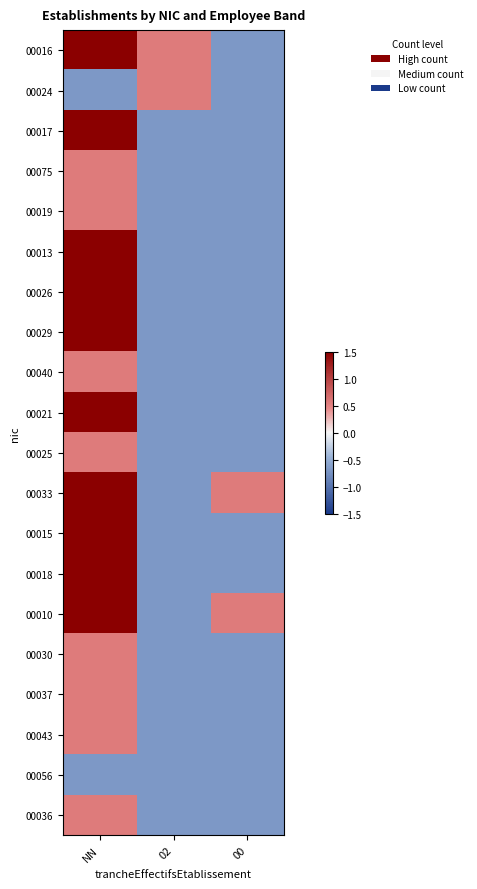

At how many categories does at least one series exceed 0?

3